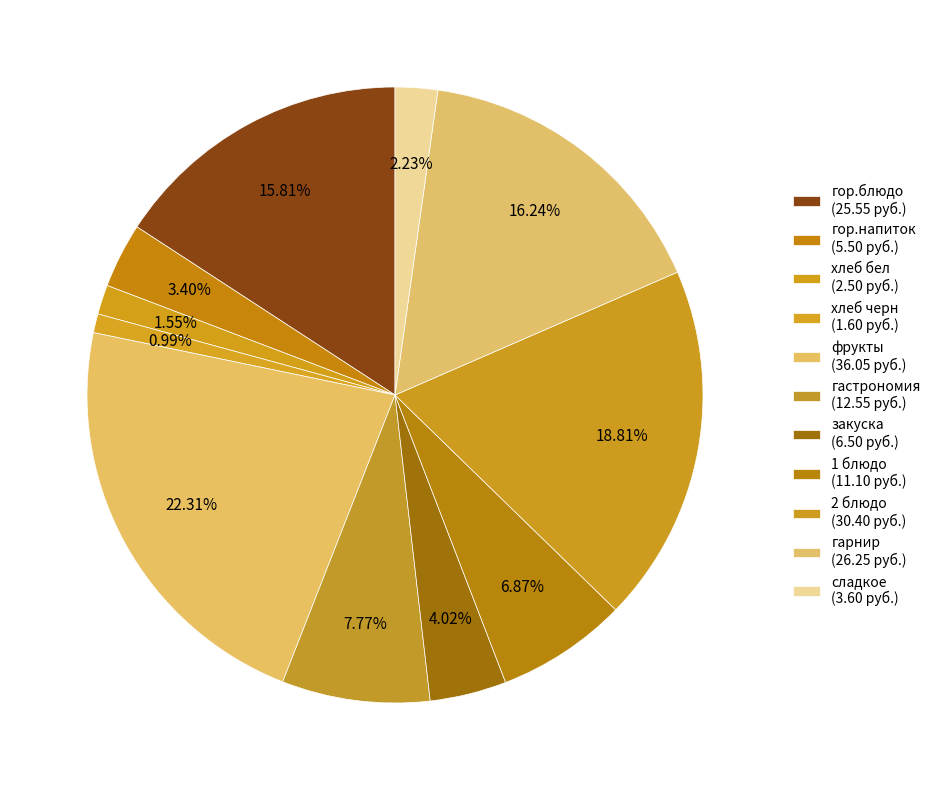

True or false: гарнир accounts for 7% of the total.

False